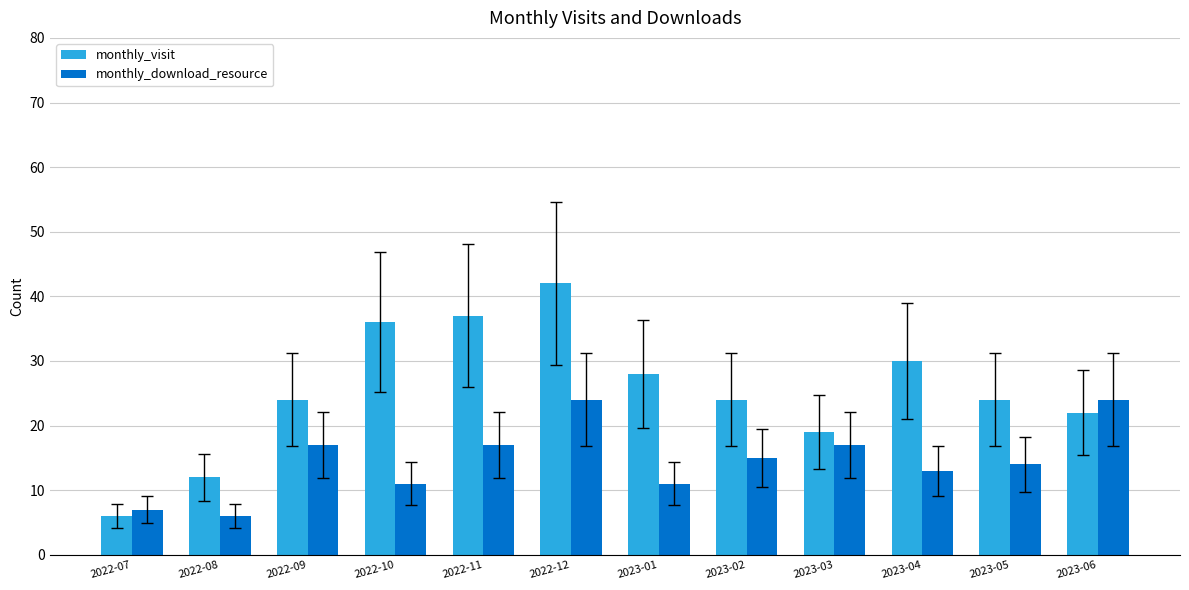

Reading left to right, transcribe all the data shown in this chart.

monthly_visit: 6	12	24	36	37	42	28	24	19	30	24	22
monthly_download_resource: 7	6	17	11	17	24	11	15	17	13	14	24